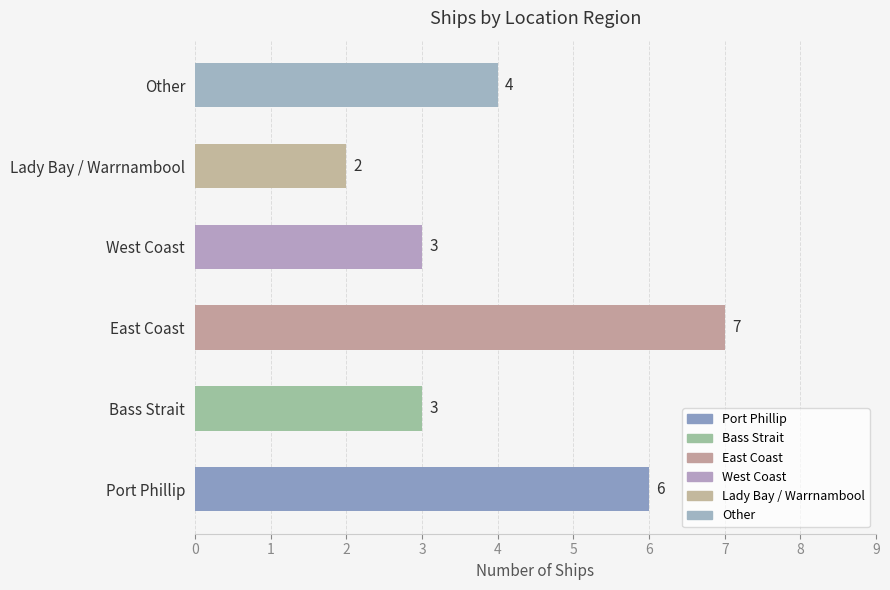

Where is the data nearest to the value 4?

Other